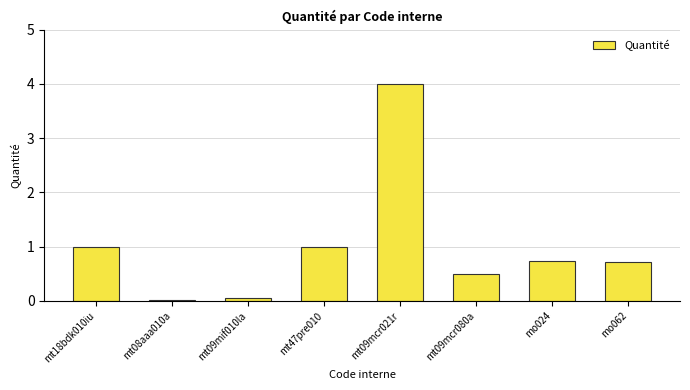

What is the sum of the values at mo062 and mt47pre010?

1.7